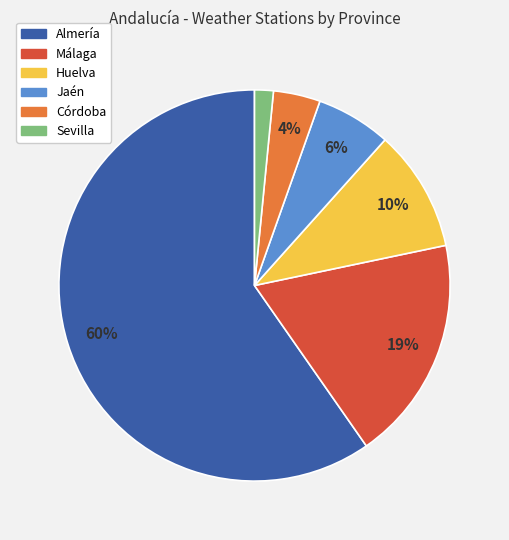

To the nearest percent, what is the difference between the Córdoba and Sevilla slice percentages?

2%